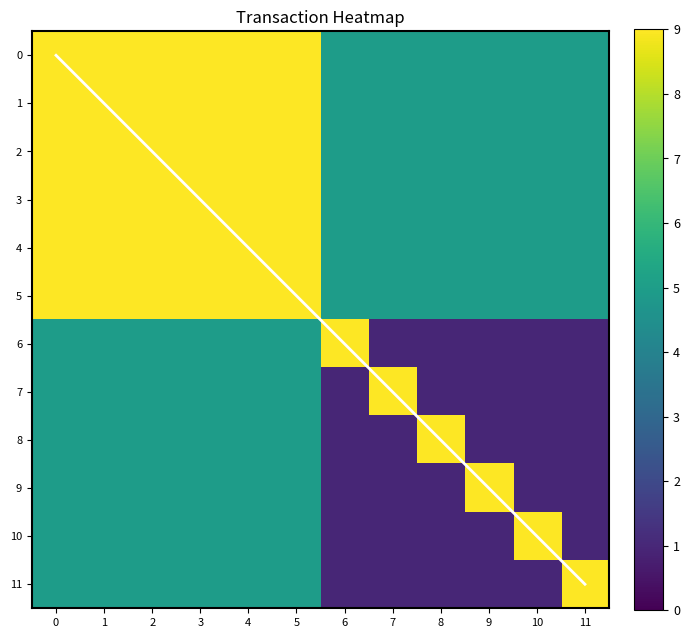

List the series in order of their peak value, highest first.

diagonal, row_0, row_1, row_2, row_3, row_4, row_5, row_6, row_7, row_8, row_9, row_10, row_11